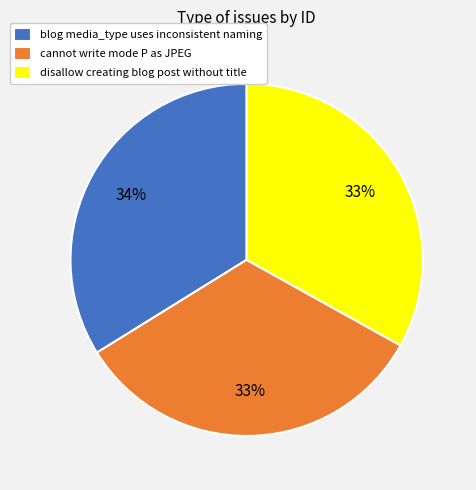

What is the ratio of the value at cannot write mode P as JPEG to the value at blog media_type uses inconsistent naming?

1.0